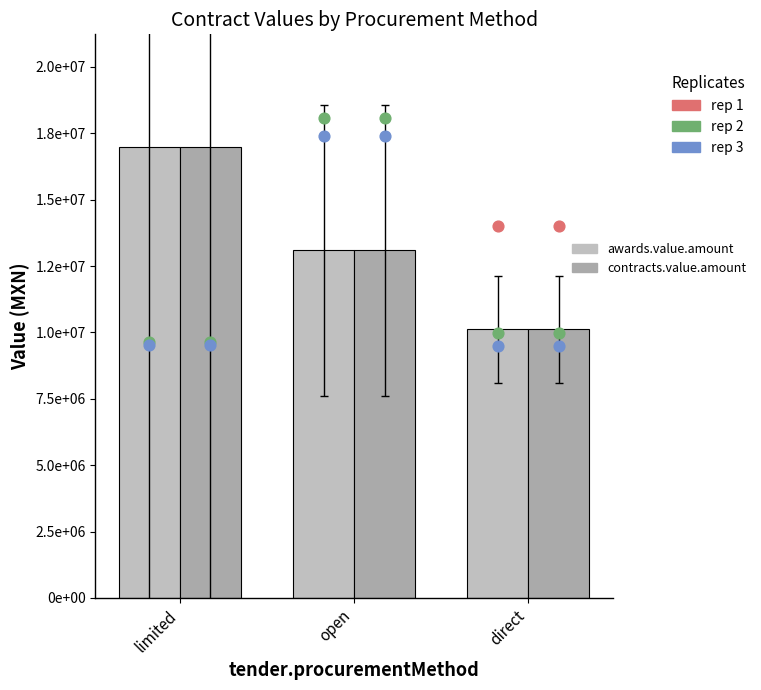

At how many categories does at least one series exceed 14959426?

1